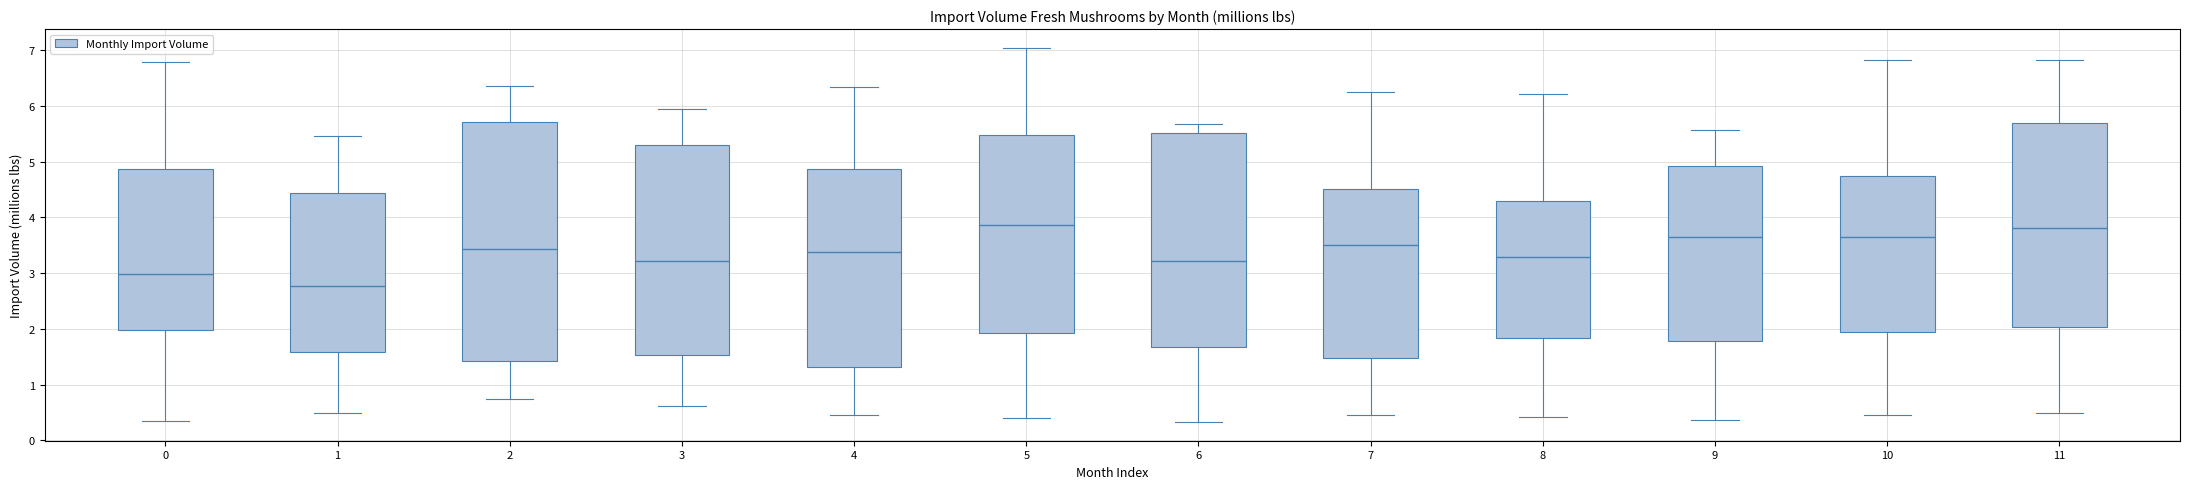

Comparing the boxes themselves (not the whiskers), which one is the tallest?

2